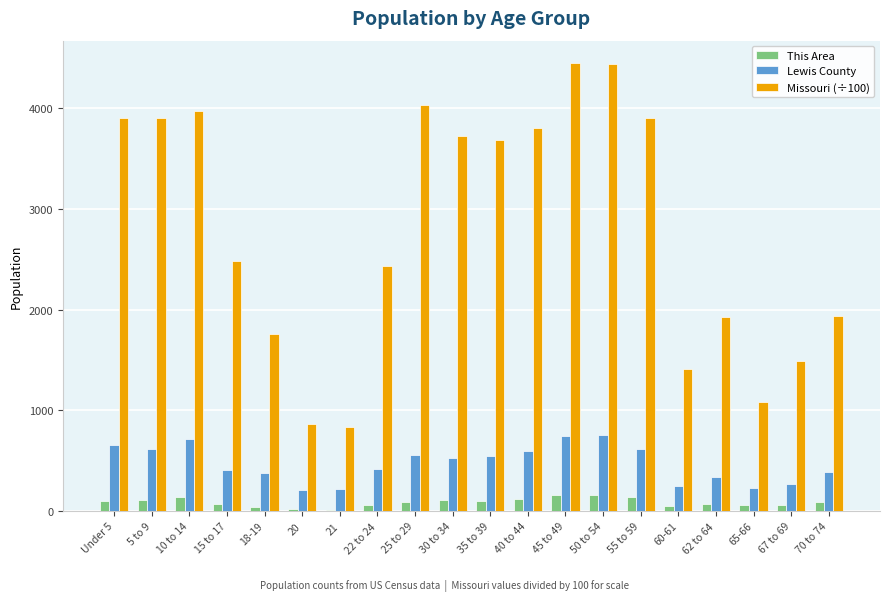

What value does the Missouri (÷100) series have at 18-19?

1759.8